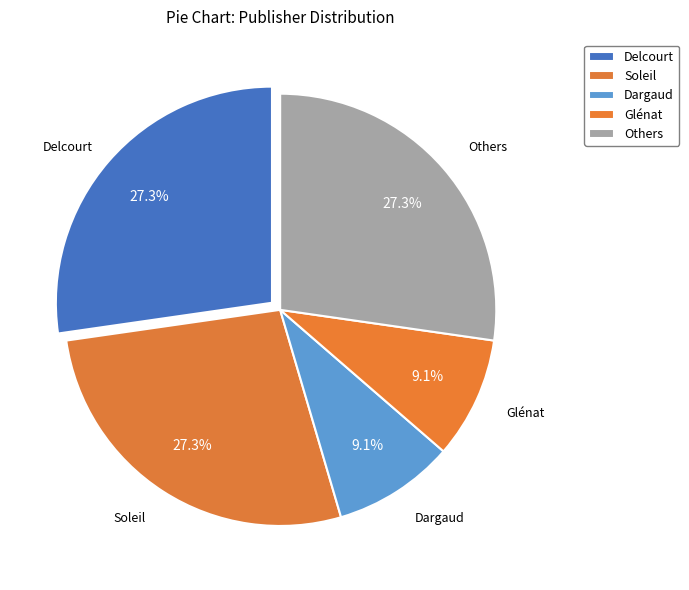

How many slices are in this pie chart?

5